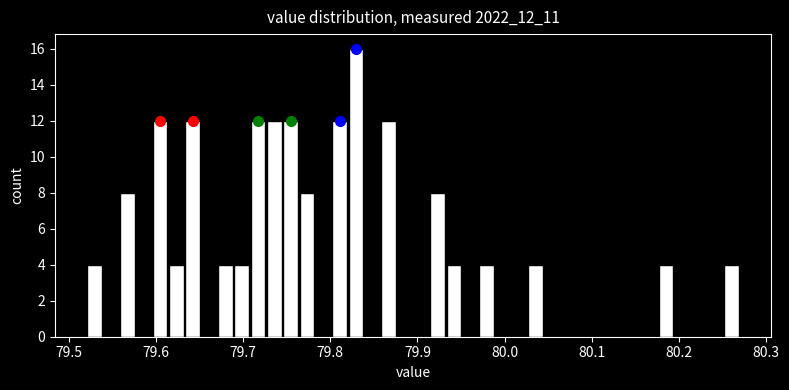

Read against the x-axis, roughly where is the centre of the tallest bar?

79.83